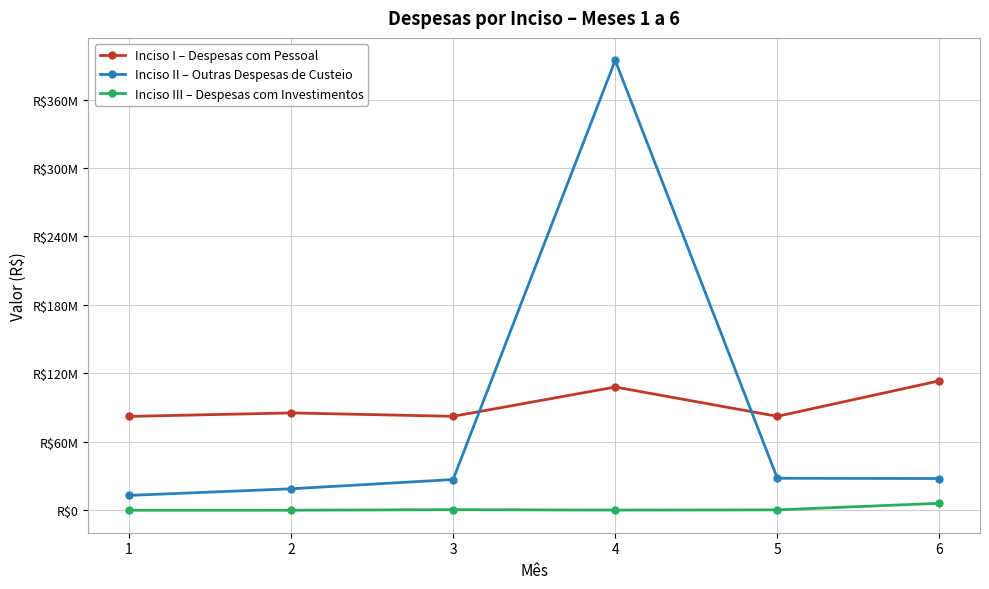

What is the value of the Inciso I – Despesas com Pessoal point at the 2nd from the left?

85323664.5